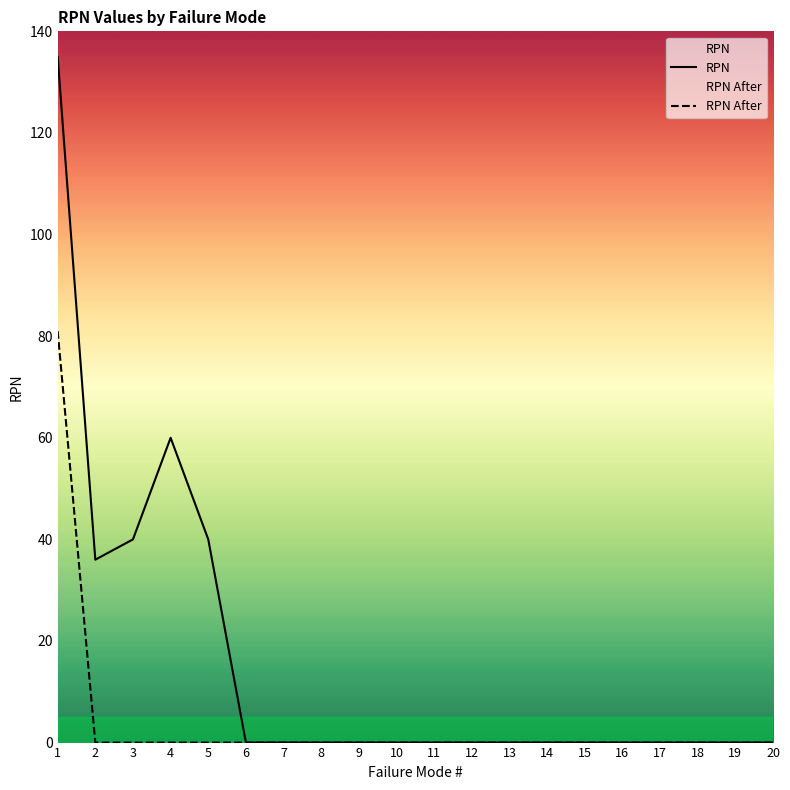

Reading right to left, transcribe all the data shown in this chart.

RPN: 0	0	0	0	0	0	0	0	0	0	0	0	0	0	0	40	60	40	36	135
RPN After: 0	0	0	0	0	0	0	0	0	0	0	0	0	0	0	0	0	0	0	81